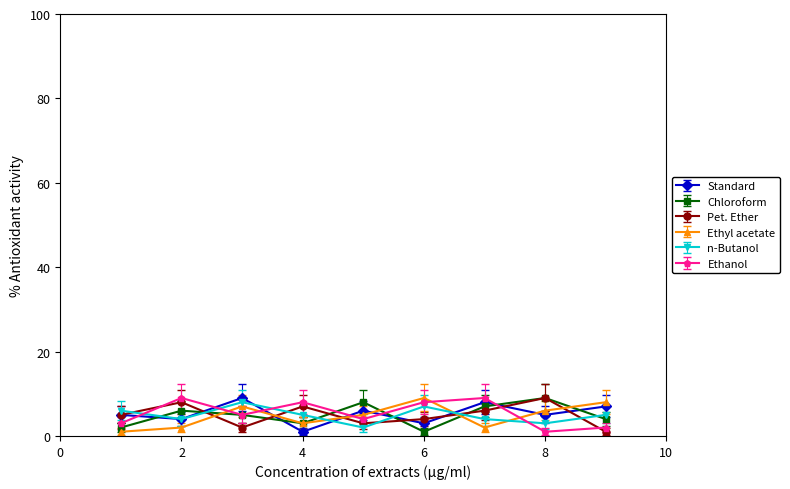

In Ethyl acetate, how many points are higher than both neighbors (excluding endpoints)?

2